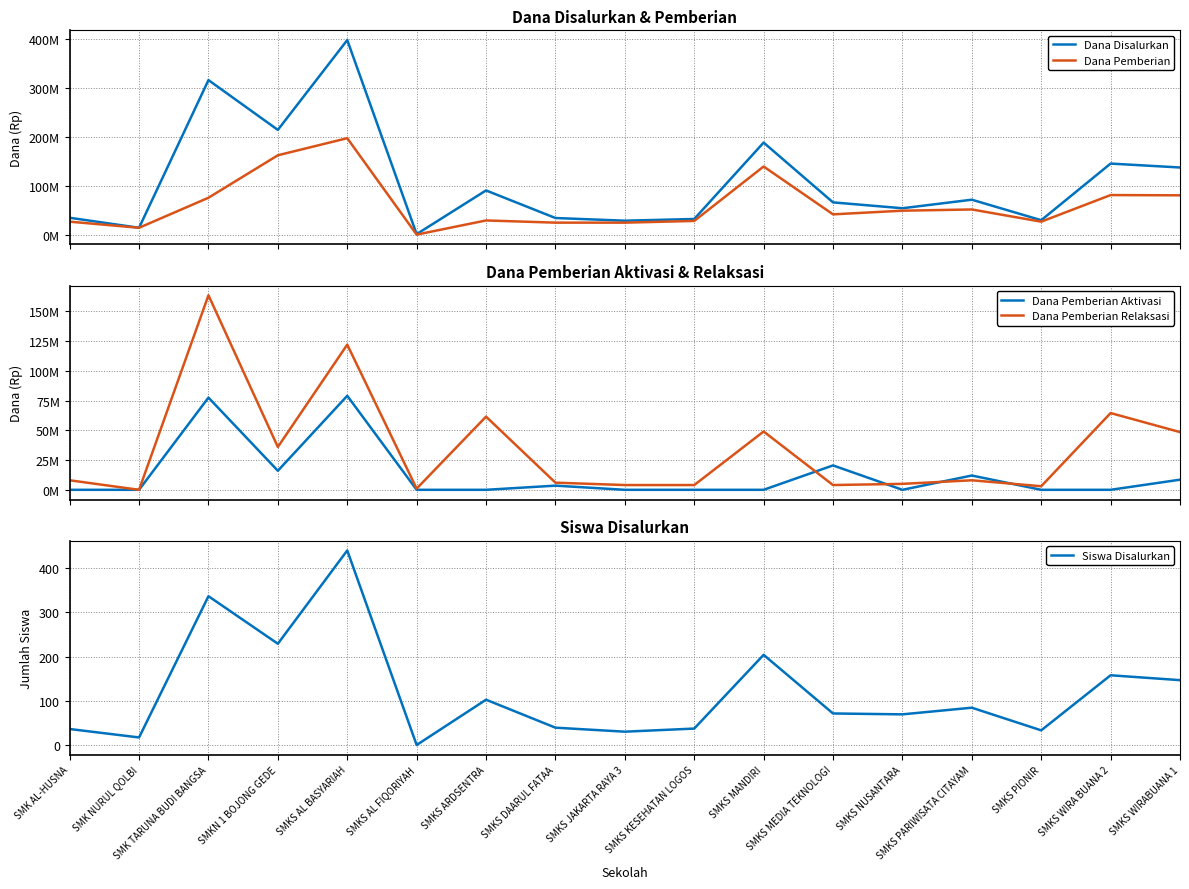

What is the value of the Dana Pemberian Relaksasi point at the 16th from the left?

64500000